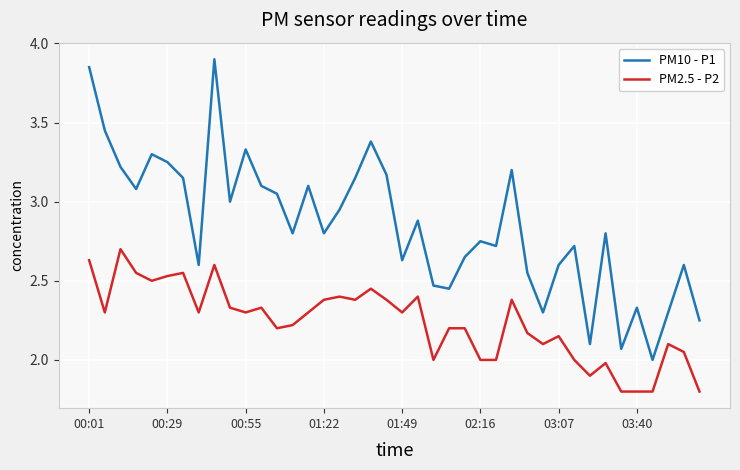

What is the maximum value for PM2.5 - P2?

2.7